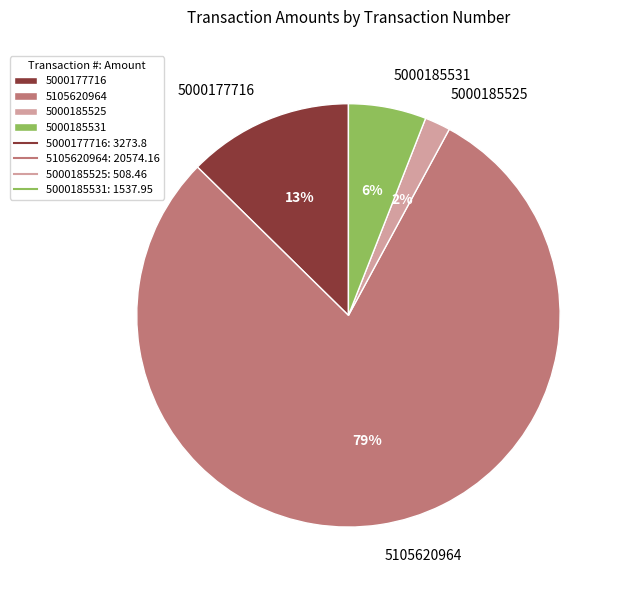

Which category has the smallest portion of the pie?

5000185525